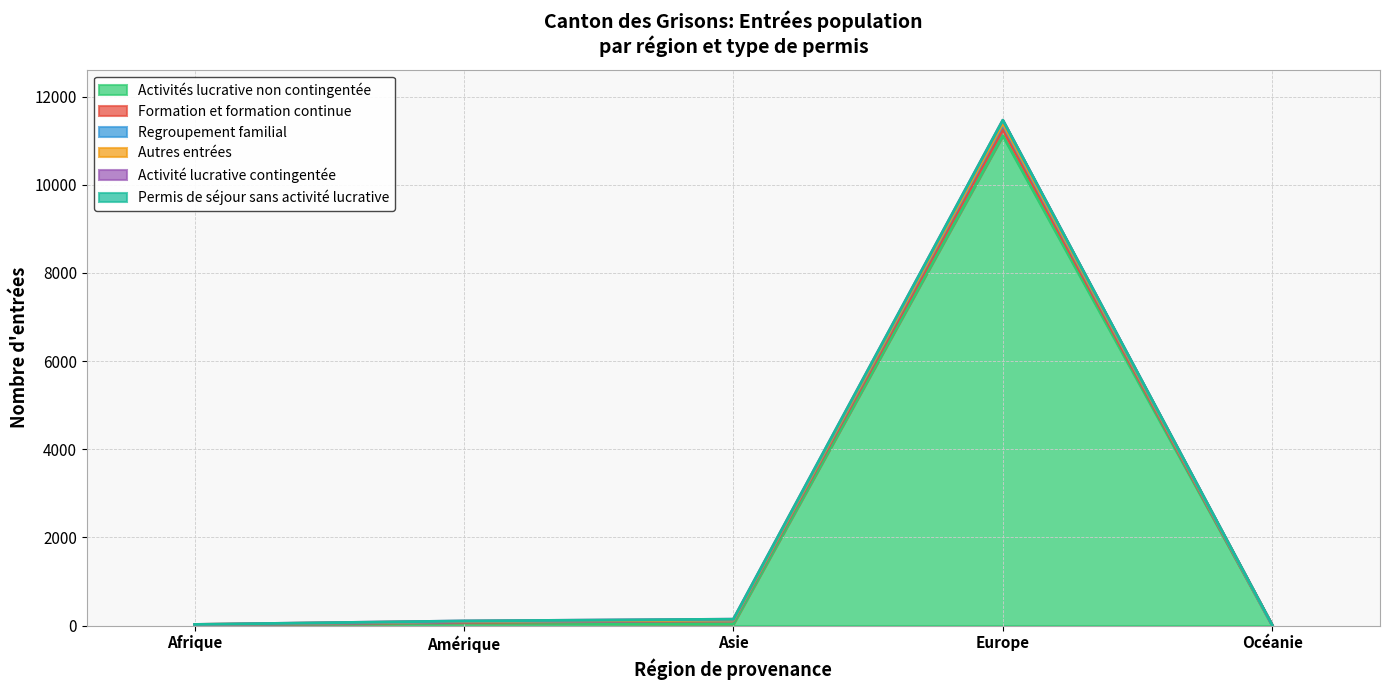

Where is Activités lucrative non contingentée nearest to the value 5559?

Amérique